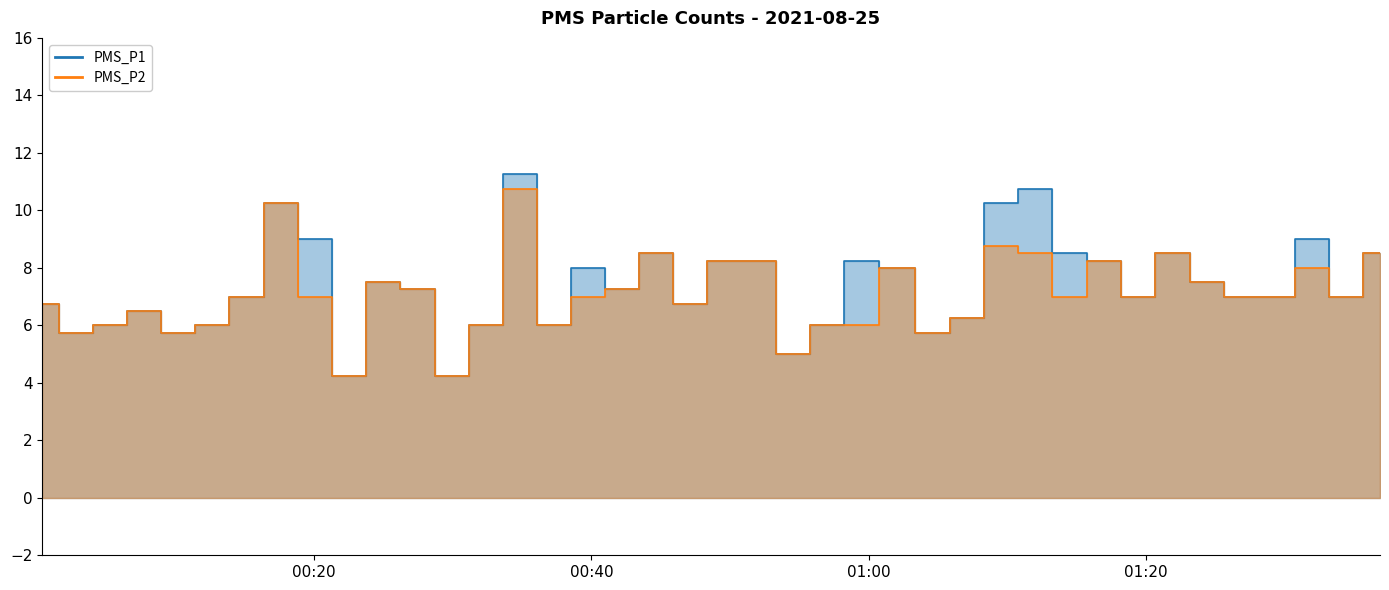

List the series in order of their peak value, highest first.

PMS_P1, PMS_P2